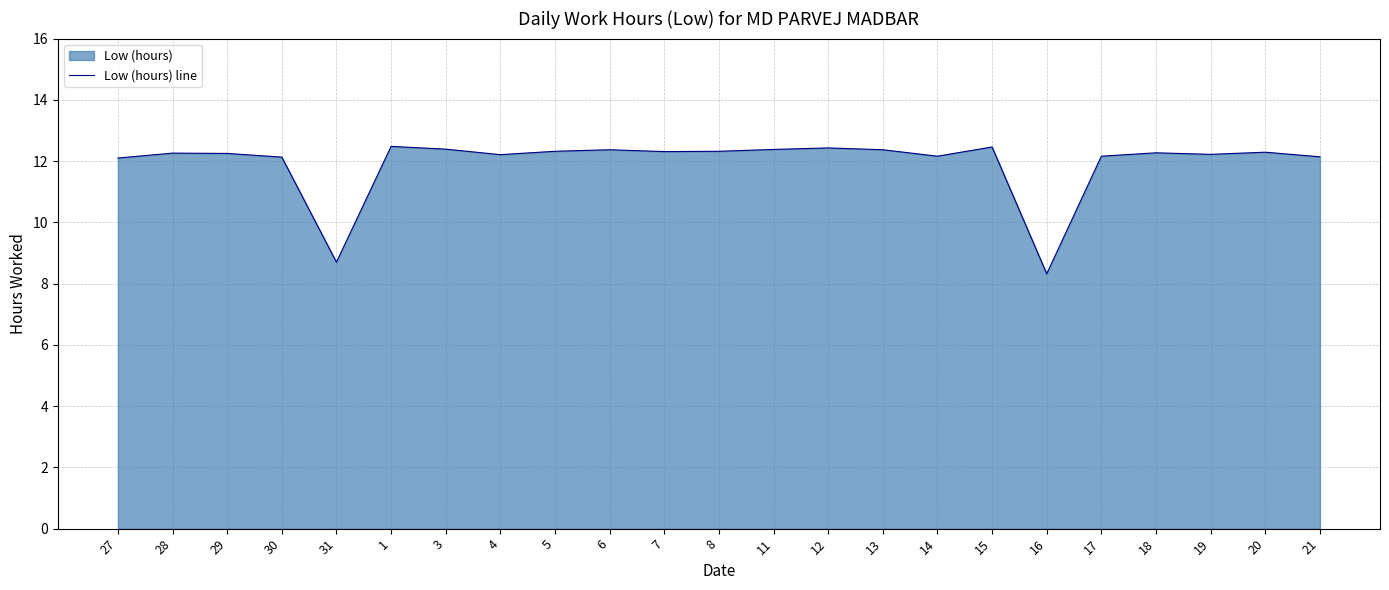

What is the approximate value at 13?

12.4